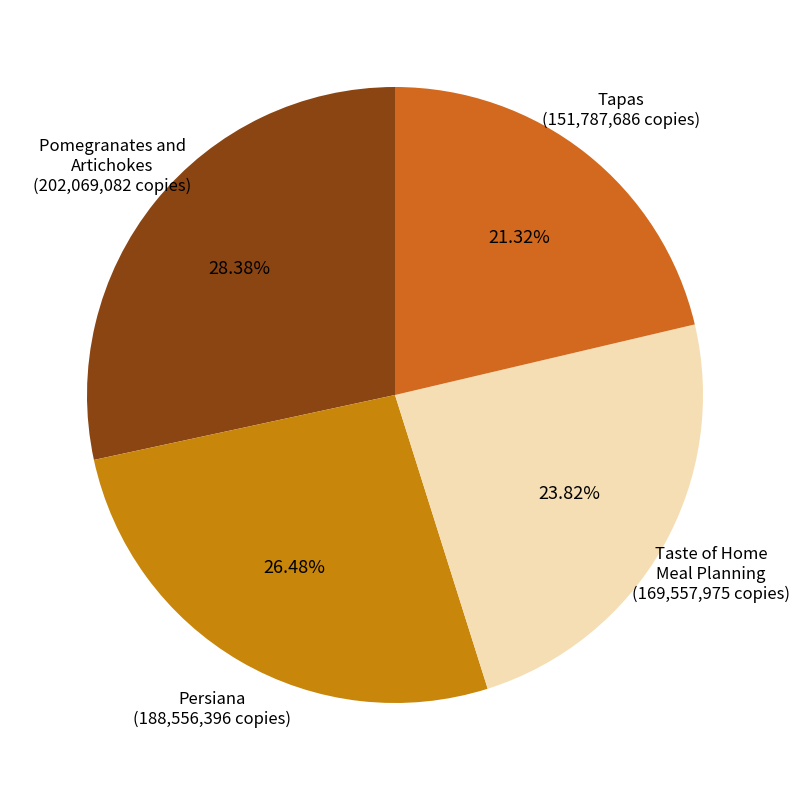

The Tapas slice represents 21% of the pie. True or false?

True